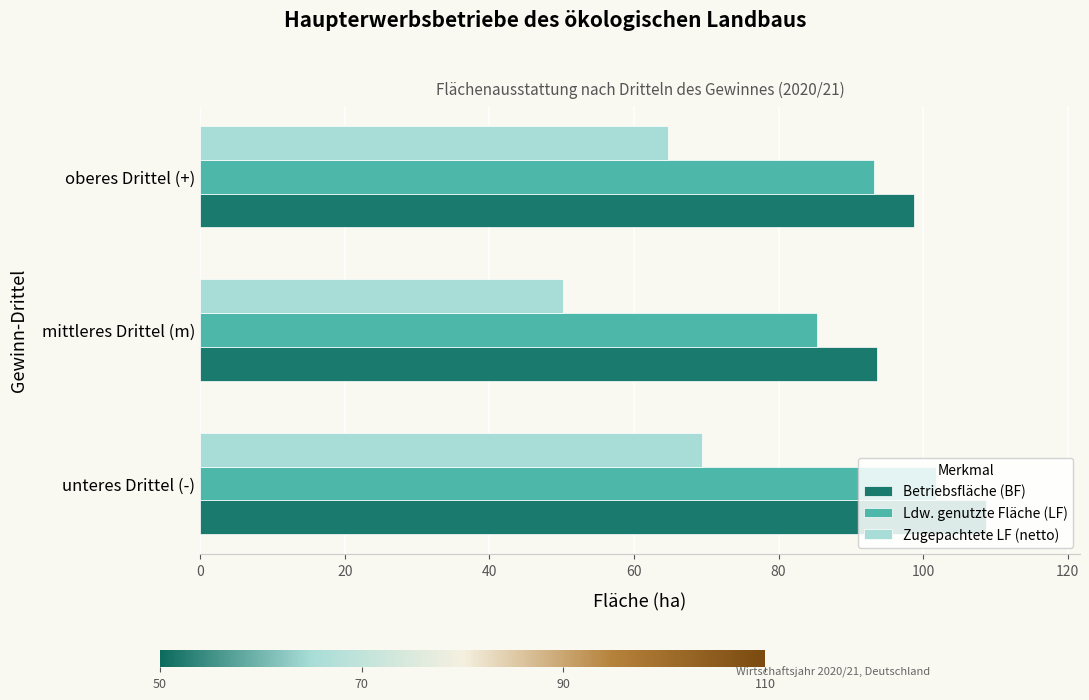

Which series has the largest range (max minus min)?

Zugepachtete LF (netto)